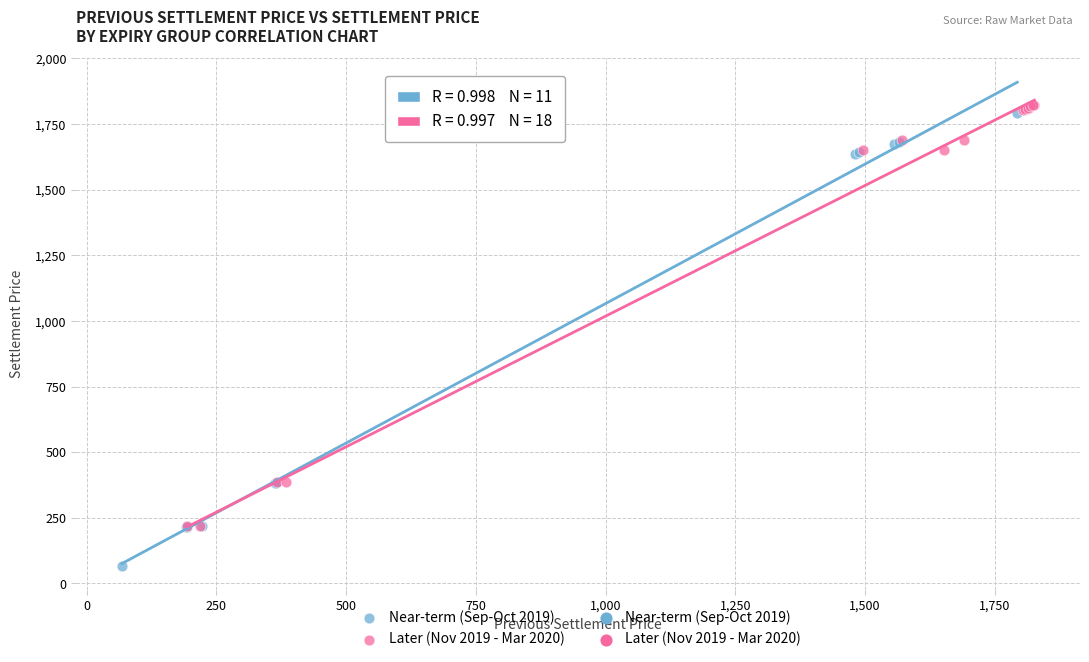

Which series contains the highest Y value?

Later (Nov 2019 - Mar 2020)